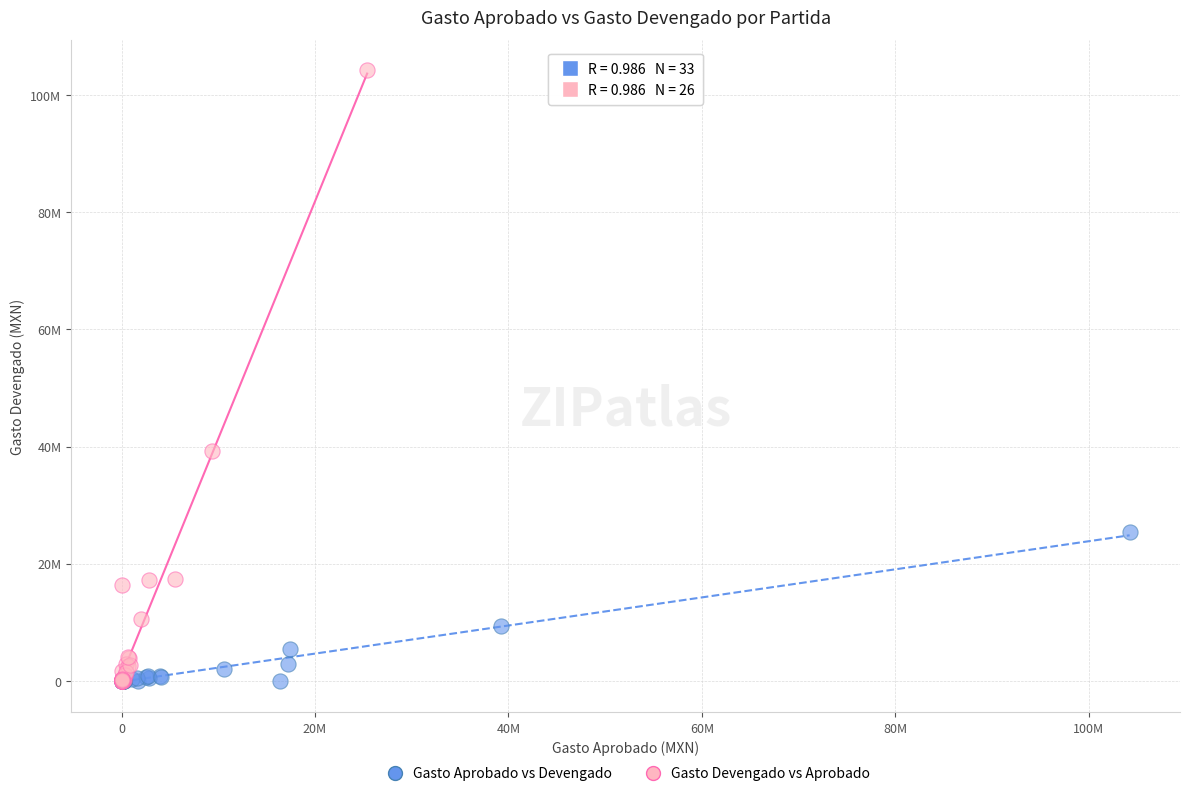

What are all the series names shown in the legend?

Gasto Aprobado vs Devengado, Gasto Devengado vs Aprobado